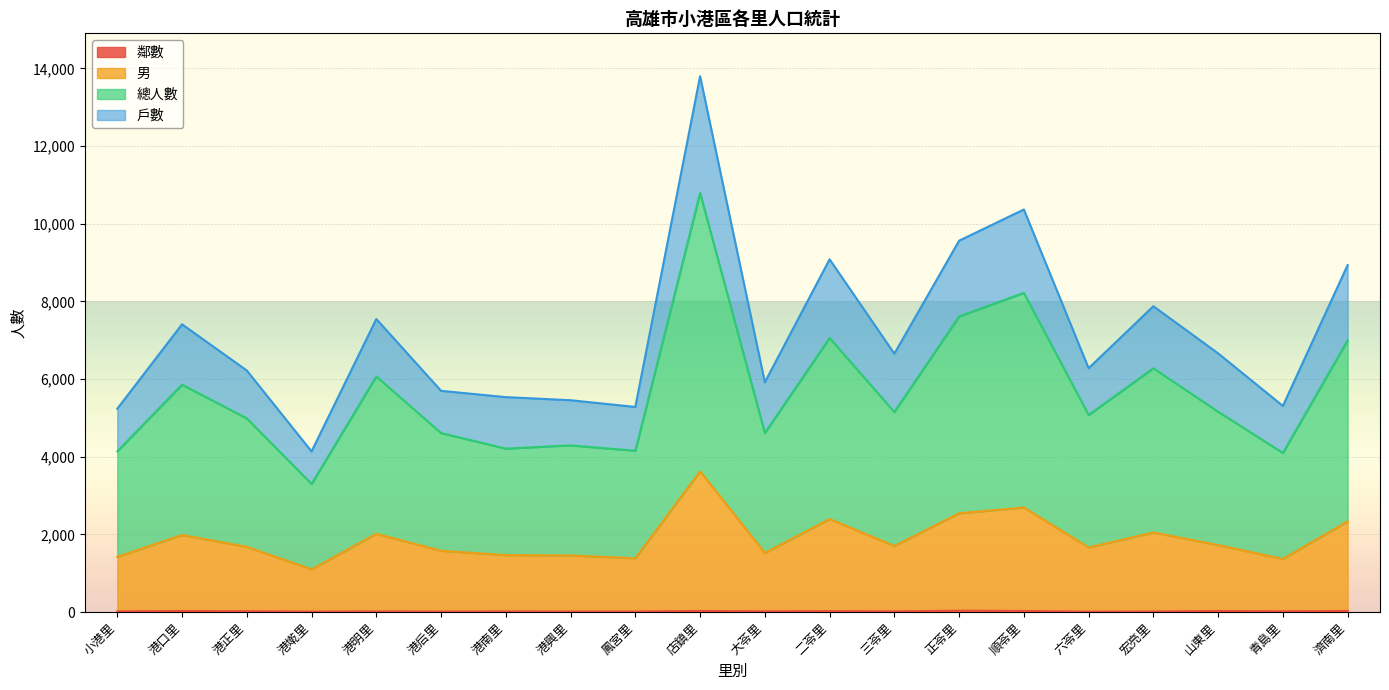

Rank the series at 港南里 from lowest to highest value.

鄰數, 男, 總人數, 戶數